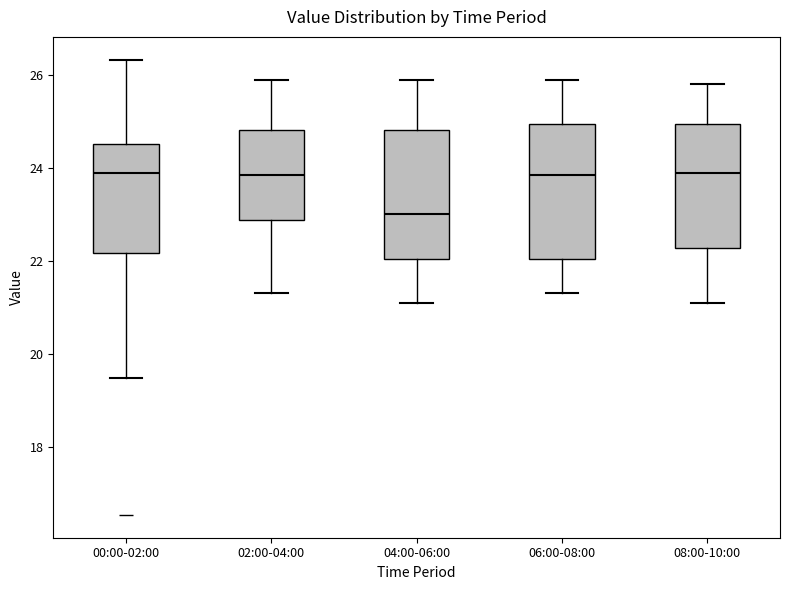

Reading left to right, read every box against the y-axis: the position of its median line, the range the box covers, and the ends of its whiskers. The values are not printed on the chart, so give them approximately, as read against the axis.

00:00-02:00: median 24.0, box 22.2 to 24.6, whiskers 19.4 to 26.4
02:00-04:00: median 23.8, box 22.8 to 24.8, whiskers 21.4 to 26.0
04:00-06:00: median 23.0, box 22.0 to 24.8, whiskers 21.2 to 26.0
06:00-08:00: median 23.8, box 22.0 to 25.0, whiskers 21.4 to 26.0
08:00-10:00: median 24.0, box 22.2 to 25.0, whiskers 21.2 to 25.8